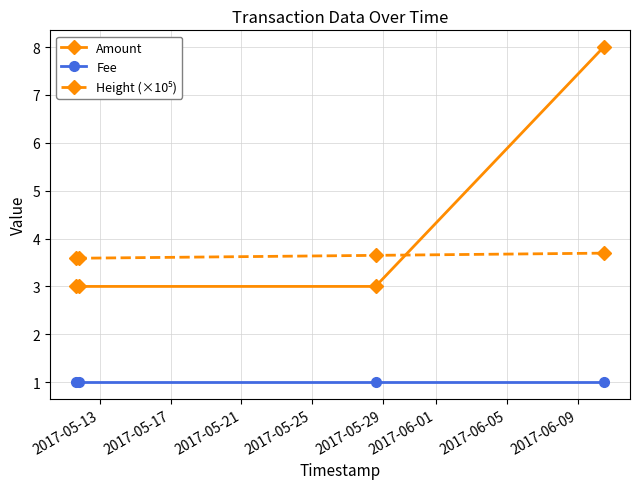

What is the value of the Fee point at the 4th from the left?

1.0